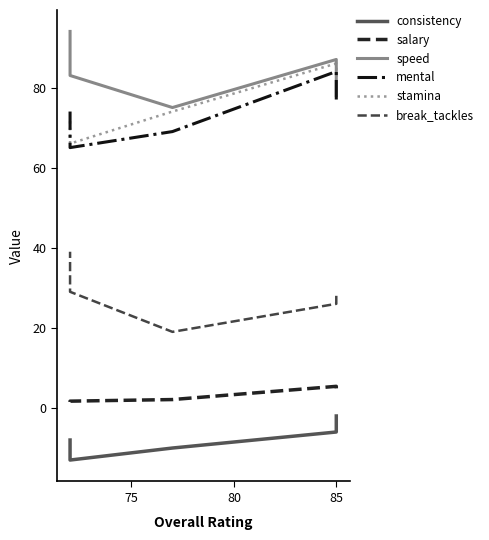

Between 70 and 85, which series saw the biggest shift?

stamina